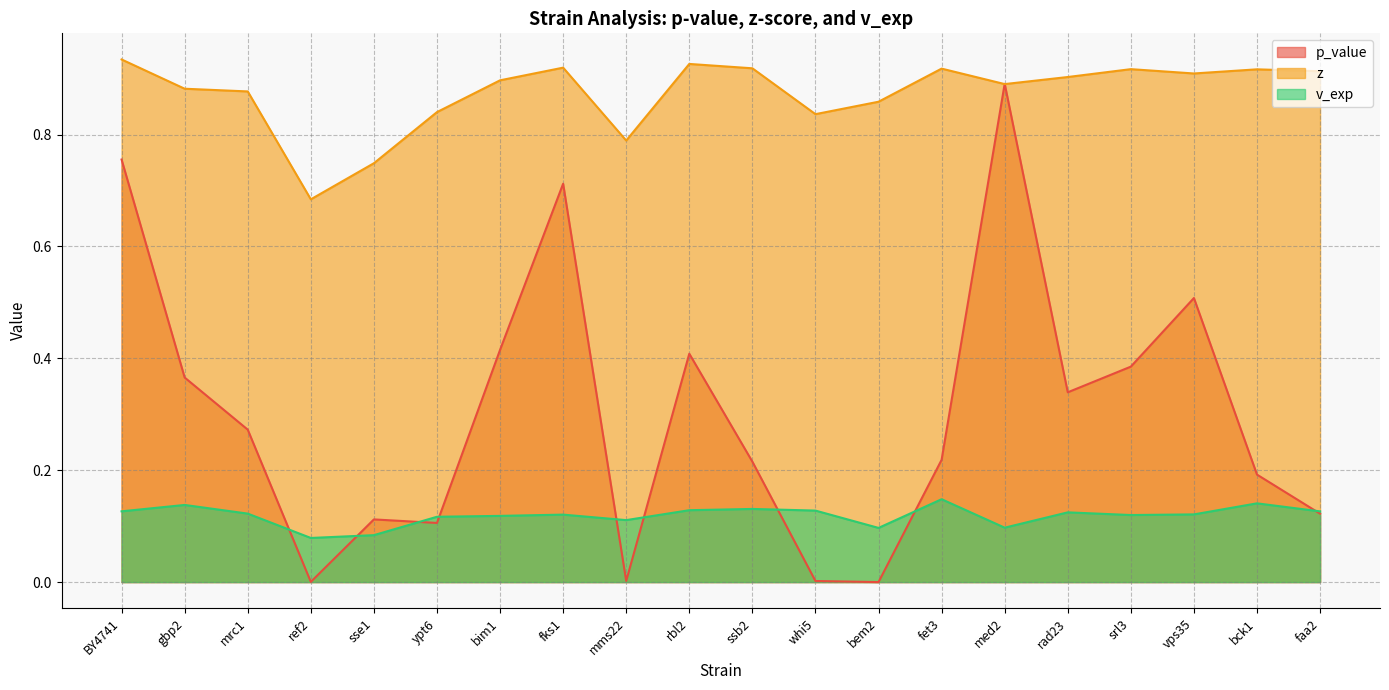

How many series are shown in this chart?

3